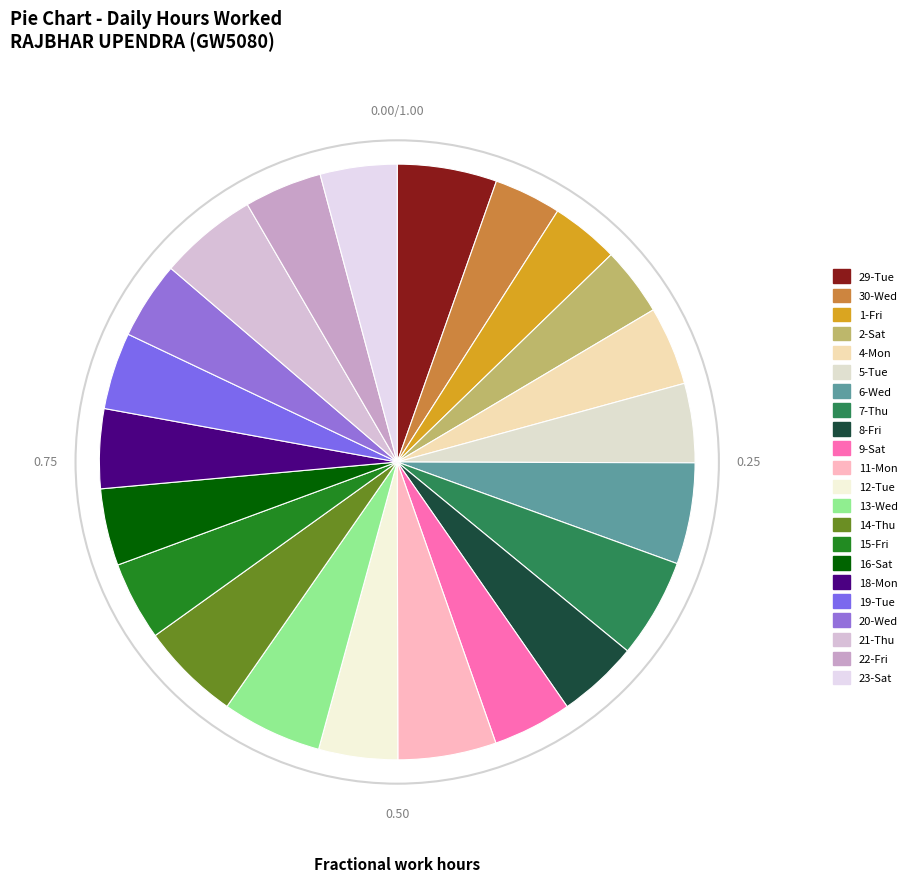

Which has a higher value, 8-Fri or 20-Wed?

8-Fri